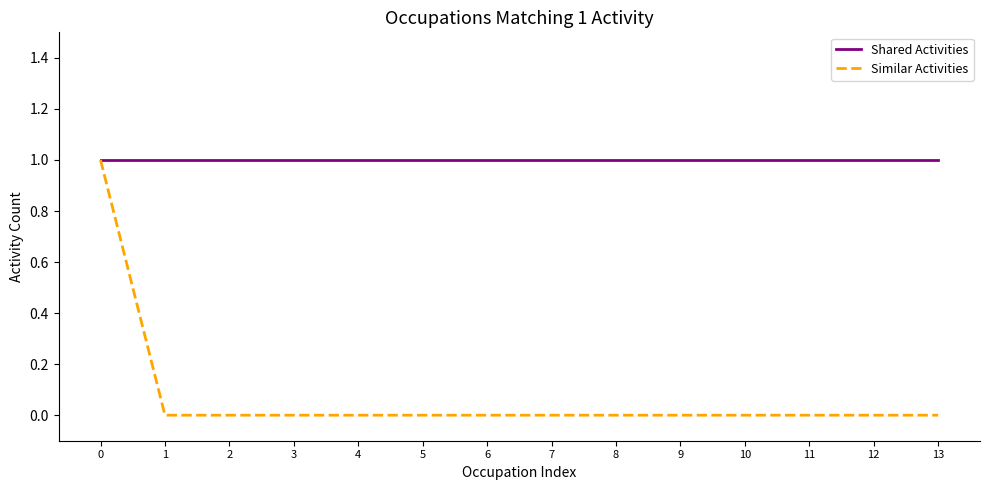

What is the difference between the maximum and minimum values in the Similar Activities series?

1